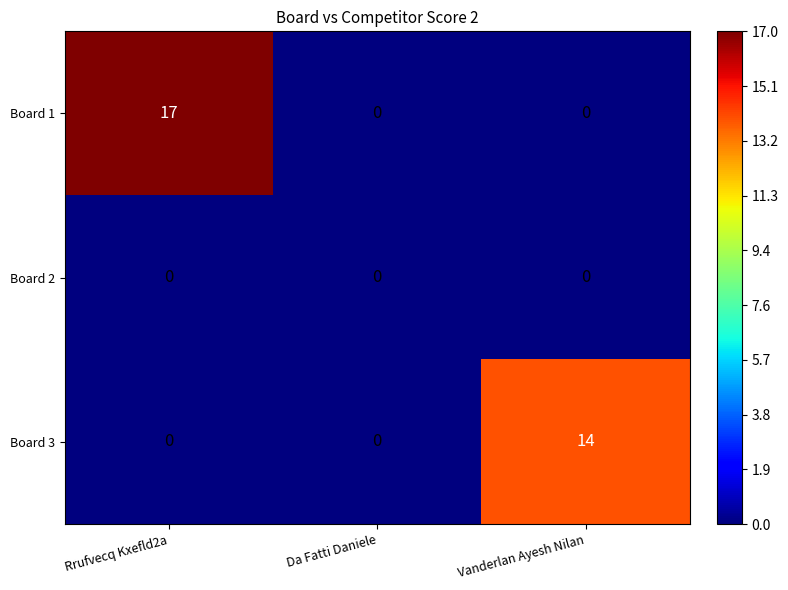

Reading left to right, what are all the values shown in this chart?

Board 1: Rrufvecq Kxefld2a=17	Da Fatti Daniele=0	Vanderlan Ayesh Nilan=0
Board 2: Rrufvecq Kxefld2a=0	Da Fatti Daniele=0	Vanderlan Ayesh Nilan=0
Board 3: Rrufvecq Kxefld2a=0	Da Fatti Daniele=0	Vanderlan Ayesh Nilan=14